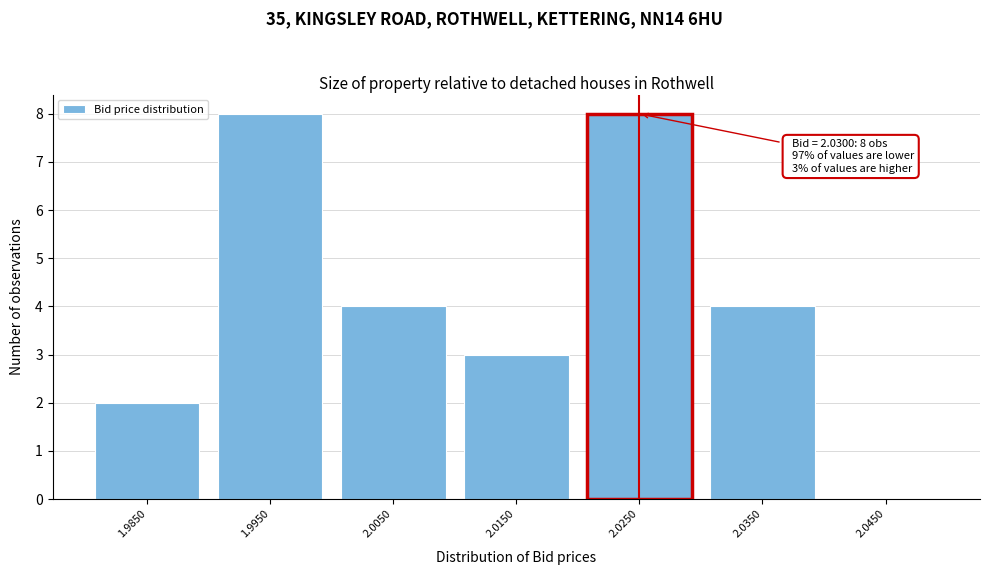

Reading left to right, extract all data points from this chart.

1.9850=2	1.9950=8	2.0050=4	2.0150=3	2.0250=8	2.0350=4	2.0450=0